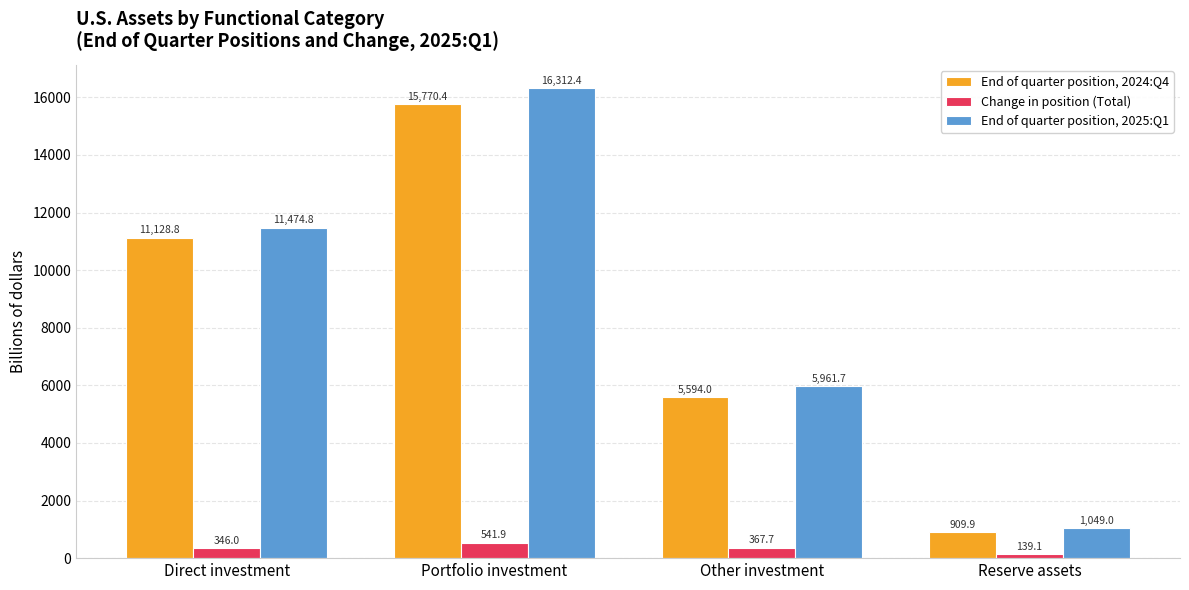

How many bars are there in total?

12